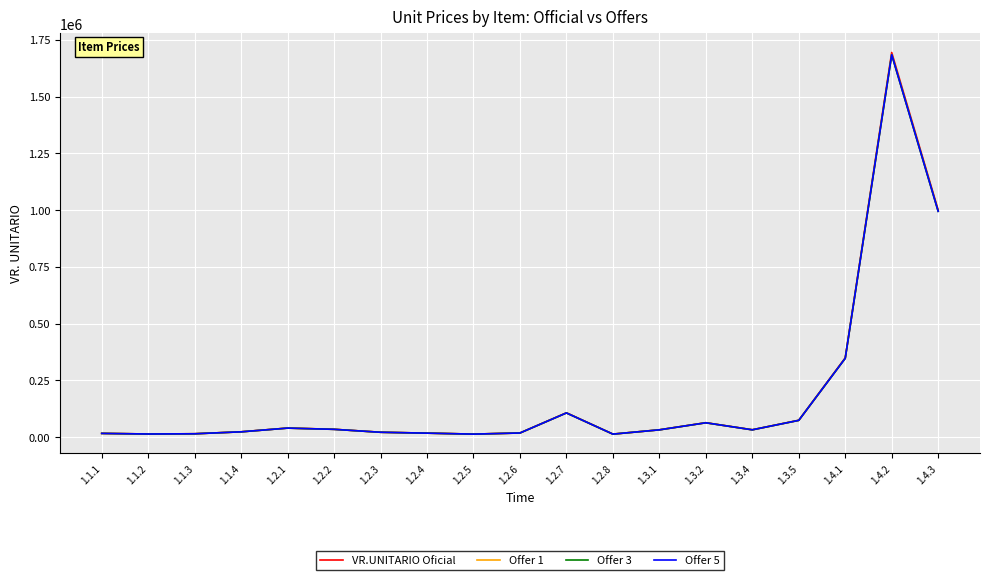

Between 1.2.7 and 1.2.8, which series saw the biggest shift?

VR.UNITARIO Oficial